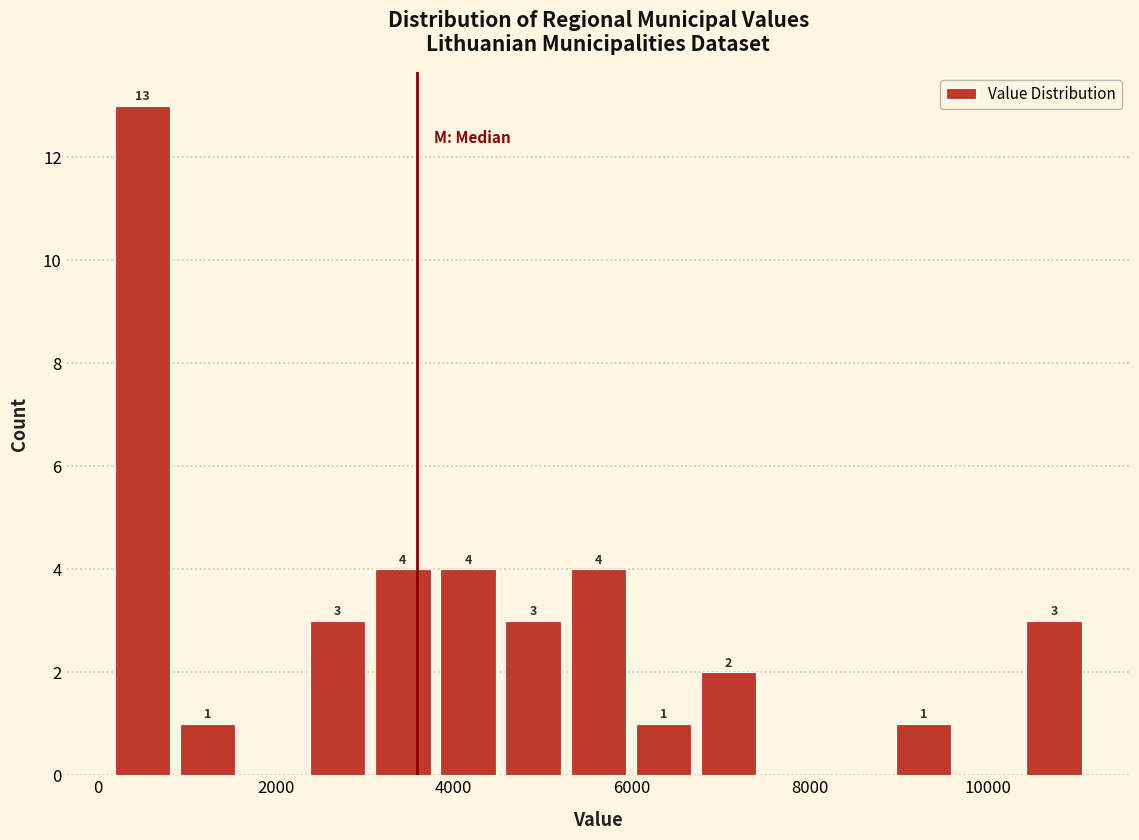

Read against the x-axis, roughly where is the centre of the tallest bar?

600